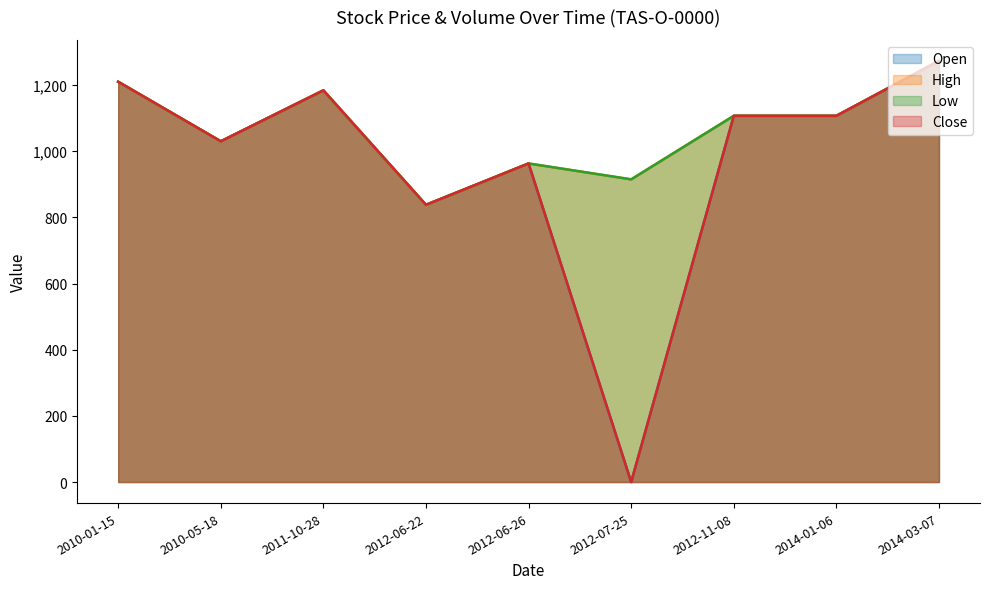

How many values in the Open series are below 1107?

4